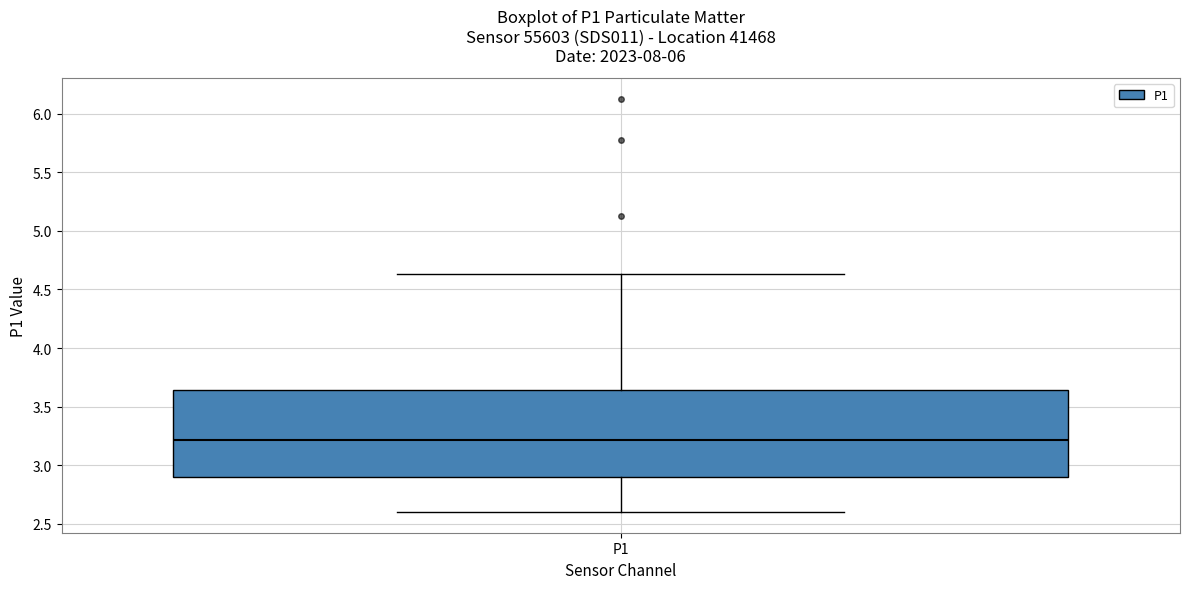

Transcribe this box plot: give where the median line is, the range the box spans, and where the two whiskers end, as read against the y-axis. The values are not printed on the chart, so give them approximately, as read against the axis.

median 3.20, box 2.90 to 3.65, whiskers 2.60 to 4.65